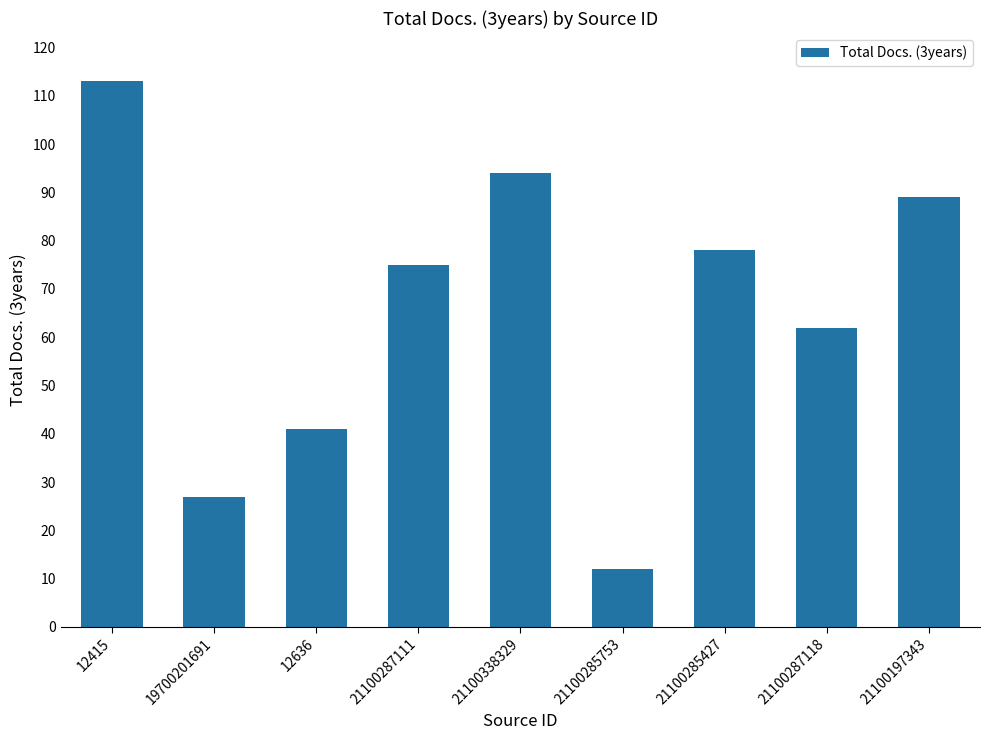

Where does the data first go above 75?

12415